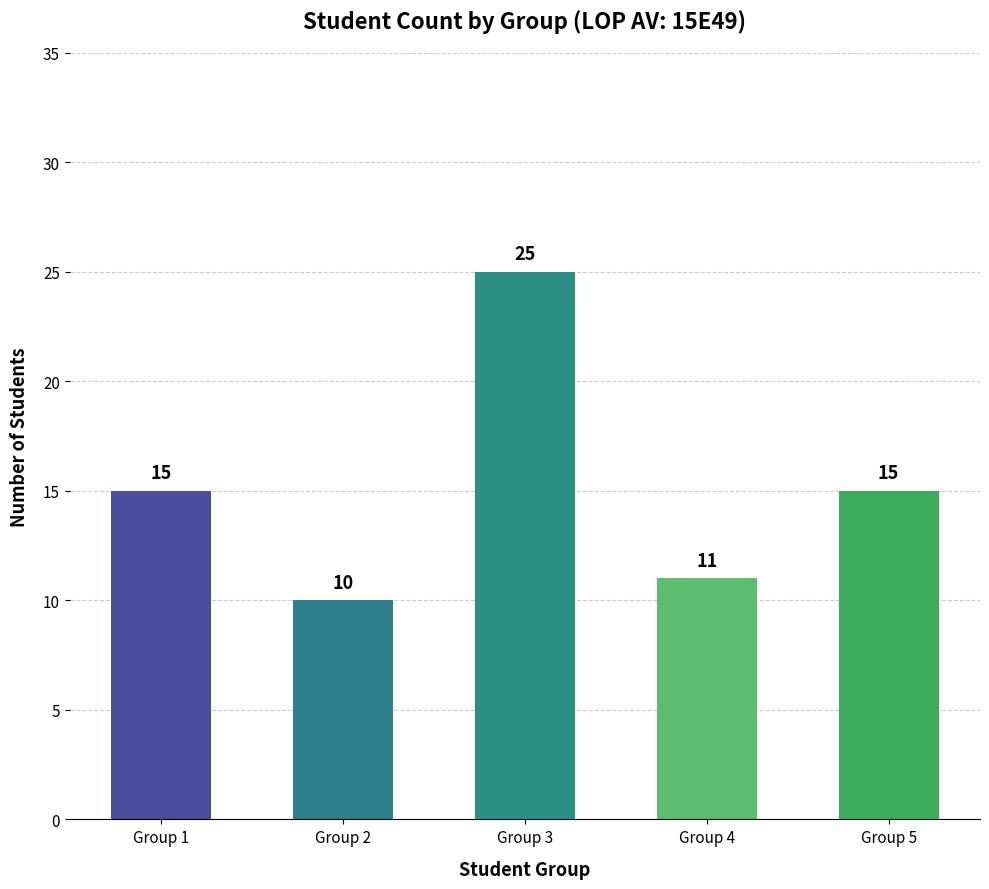

Reading left to right, transcribe all the data shown in this chart.

Group 1=15	Group 2=10	Group 3=25	Group 4=11	Group 5=15